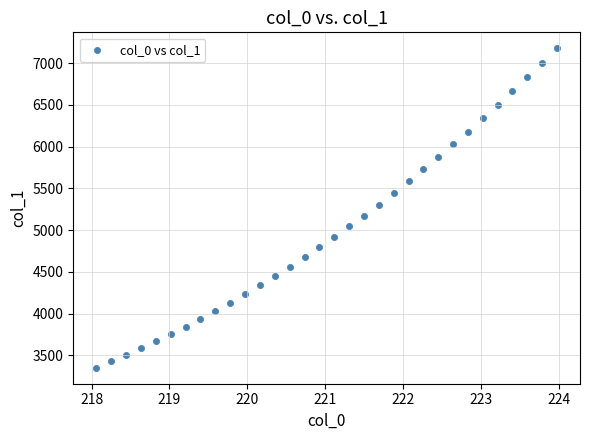

What is the range of Y values (max minus min)?

3827.8